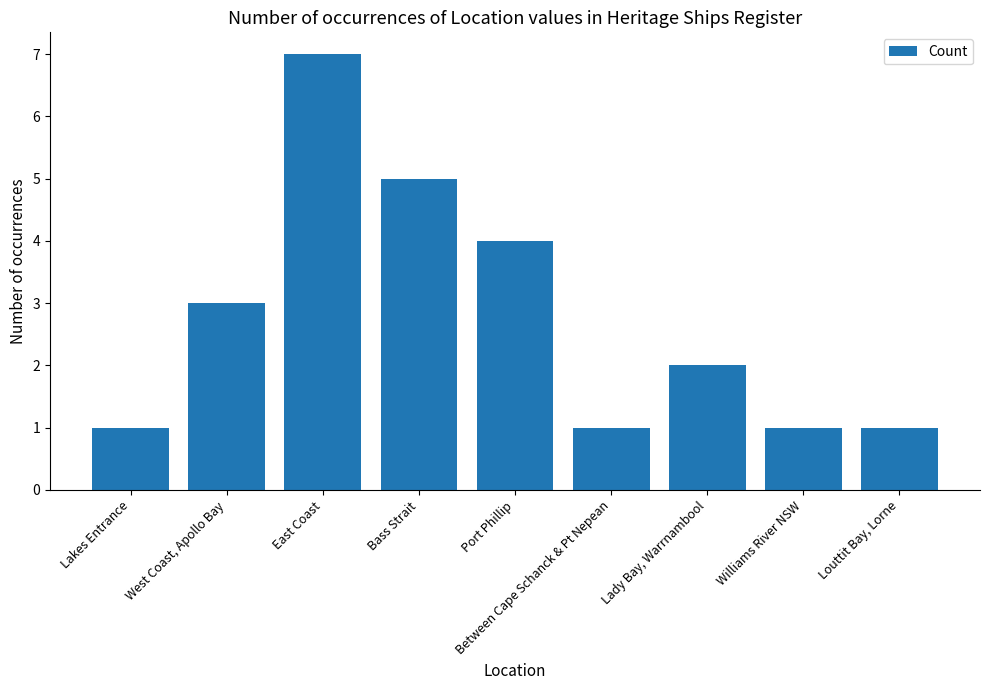

Reading left to right, transcribe all the data shown in this chart.

1	3	7	5	4	1	2	1	1